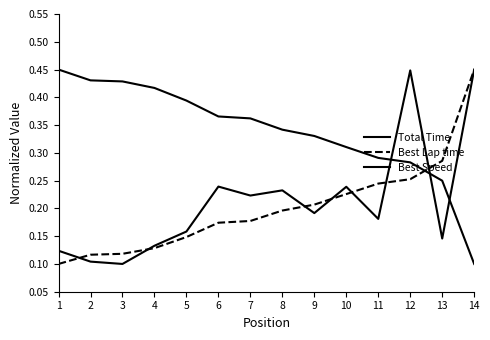

How many lines are shown in the chart?

3